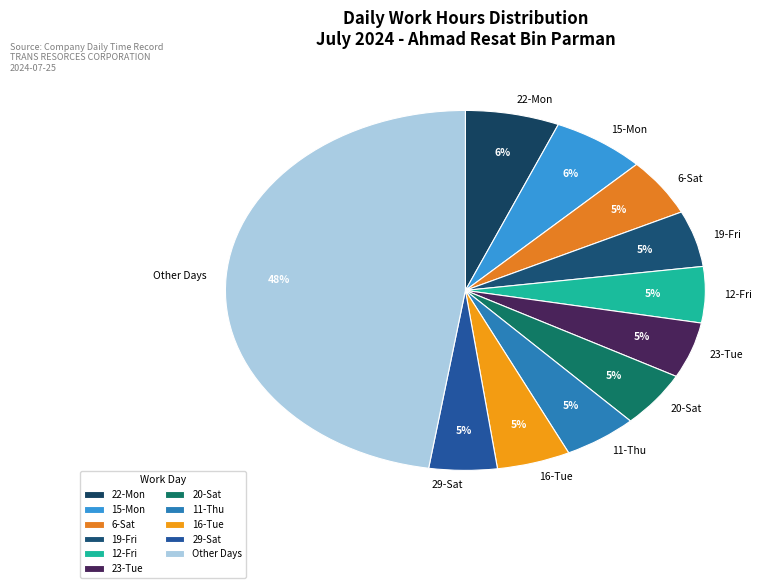

What is the largest slice in the pie chart?

Other Days